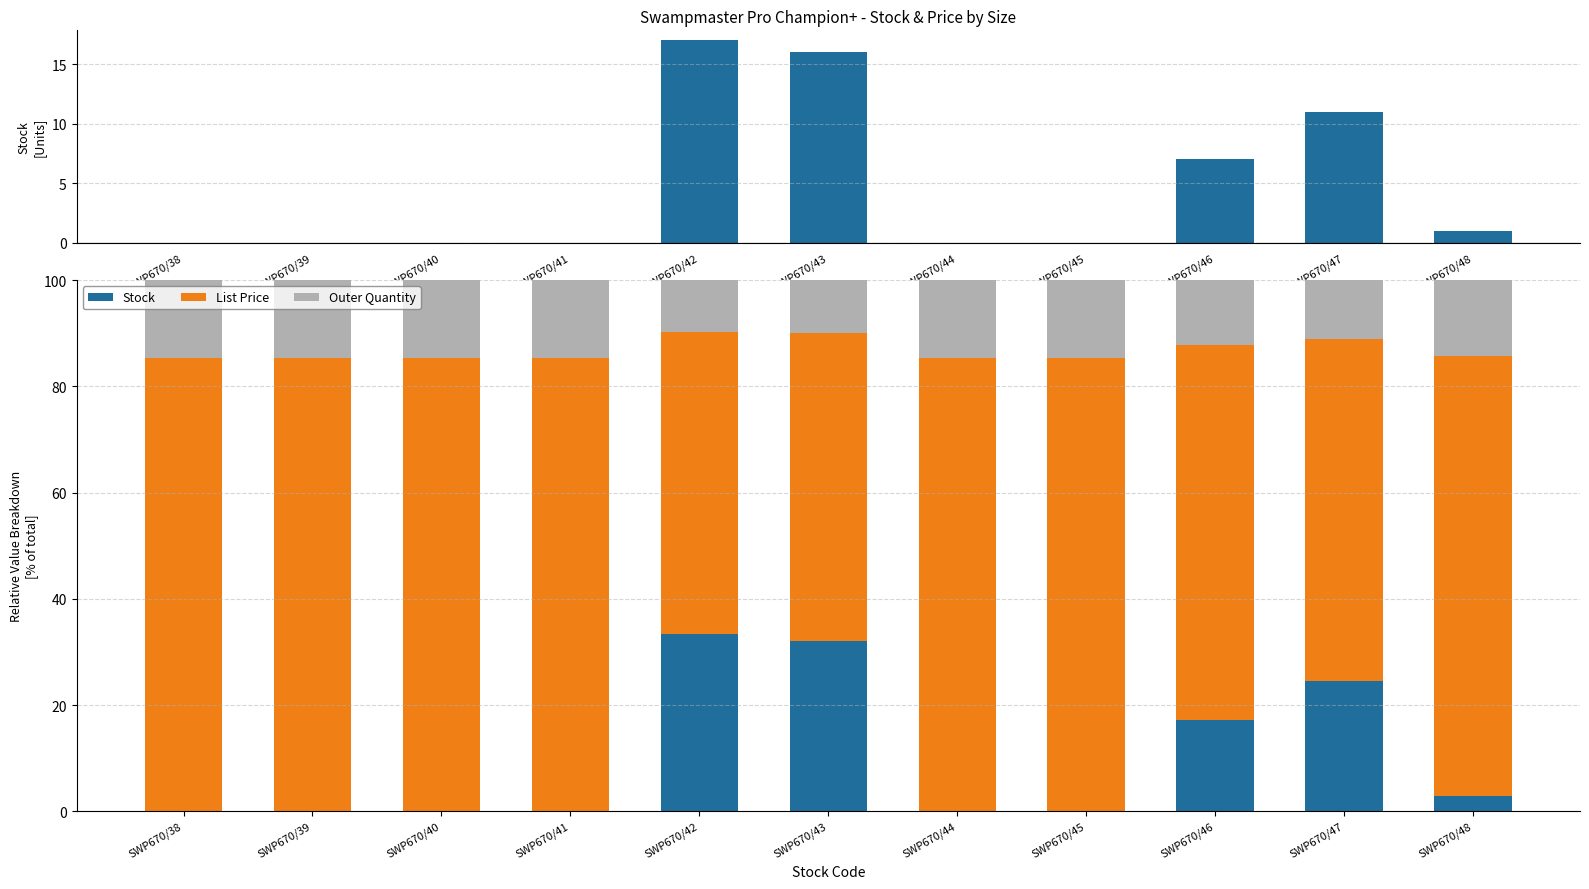

At SWP670/40, list the series in order from largest to smallest.

List Price, Outer Quantity, Stock